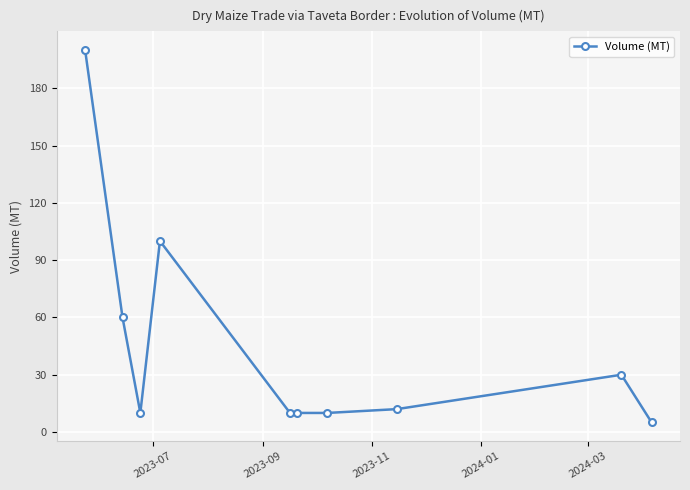

How many distinct data groups are displayed?

1